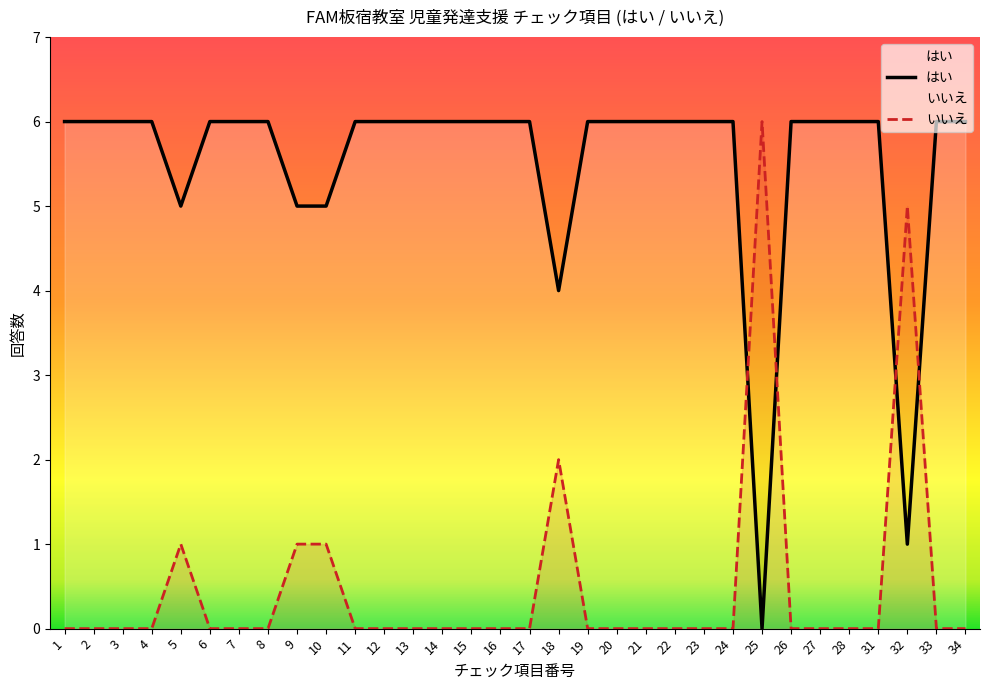

Rank the categories by いいえ value from highest to lowest.

25, 32, 18, 5, 9, 10, 1, 2, 3, 4, 6, 7, 8, 11, 12, 13, 14, 15, 16, 17, 19, 20, 21, 22, 23, 24, 26, 27, 28, 31, 33, 34